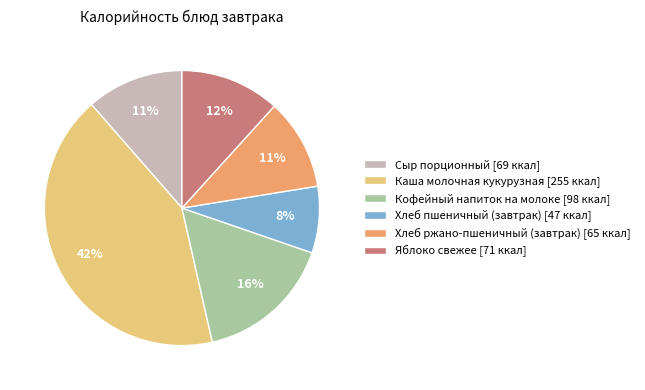

To the nearest percent, what portion does Хлеб ржано-пшеничный (завтрак) represent?

11%